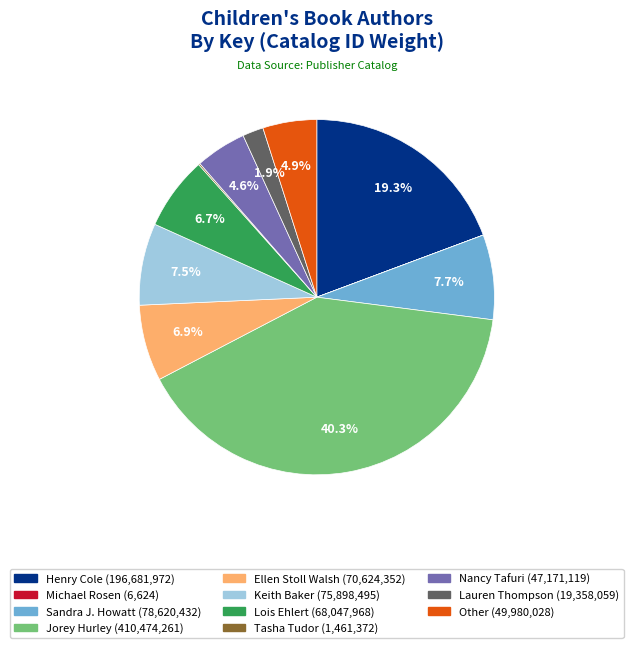

What percentage is NOT represented by Lauren Thompson?

98.1%